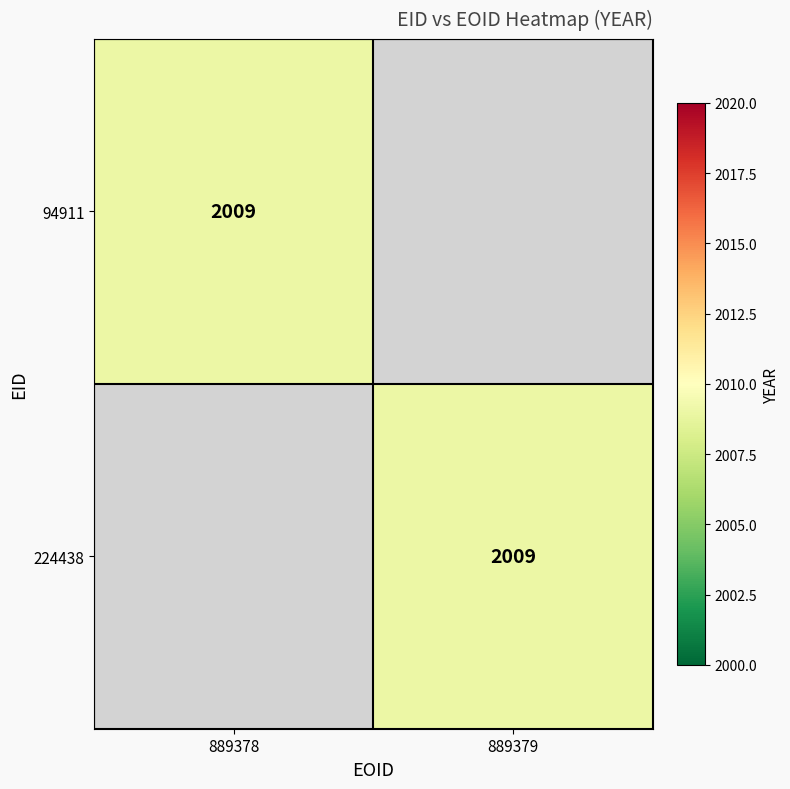

True or false: 224438 has a value of 771 at 889379.

False